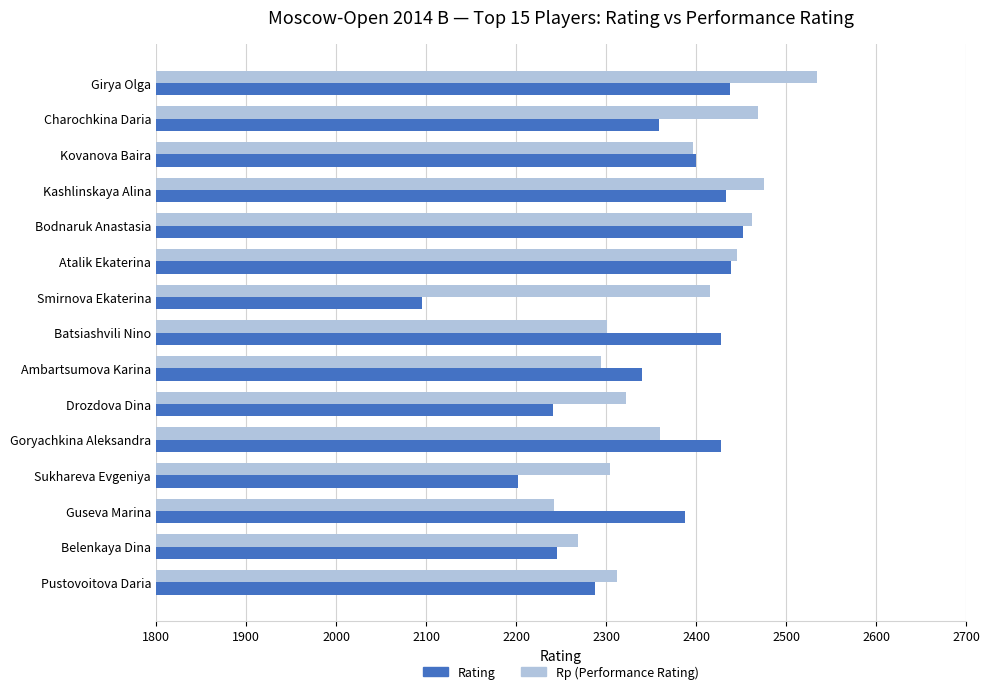

What is the difference between the highest and lowest values at Batsiashvili Nino?

127